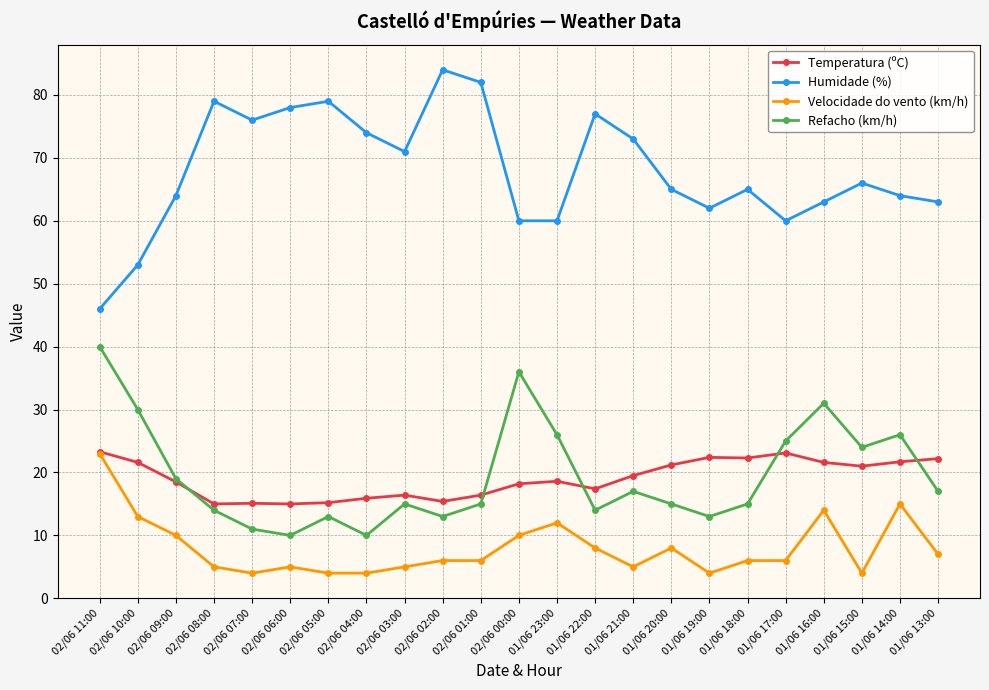

Is the value of Velocidade do vento (km/h) at 01/06 13:00 greater than the value of Refacho (km/h) at 01/06 18:00?

No